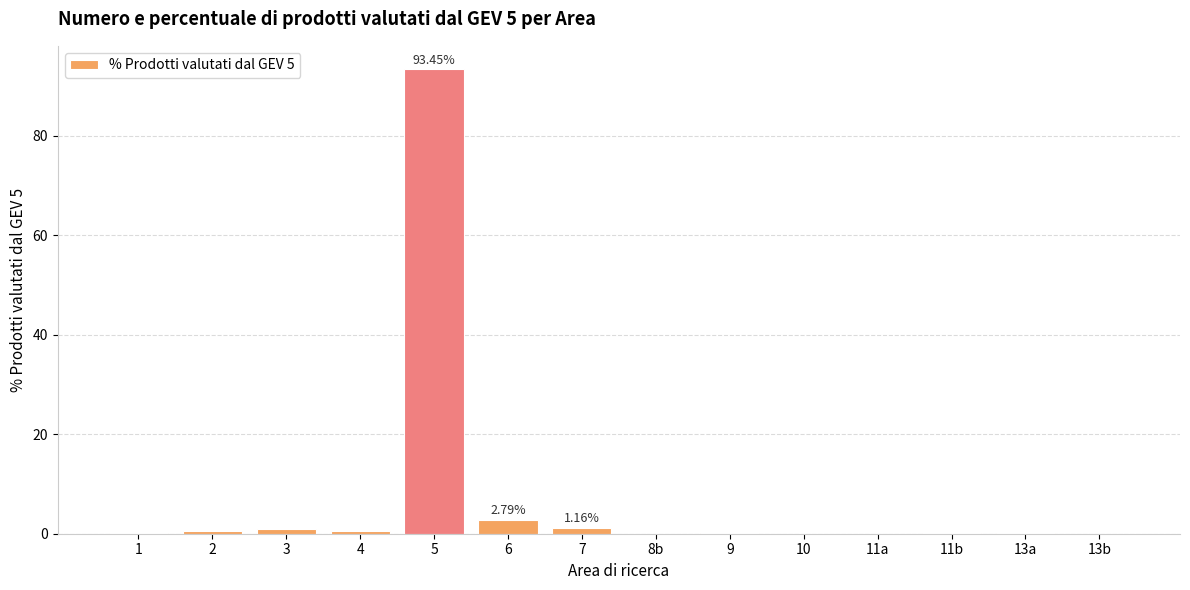

What is the sum of all values?

100.0